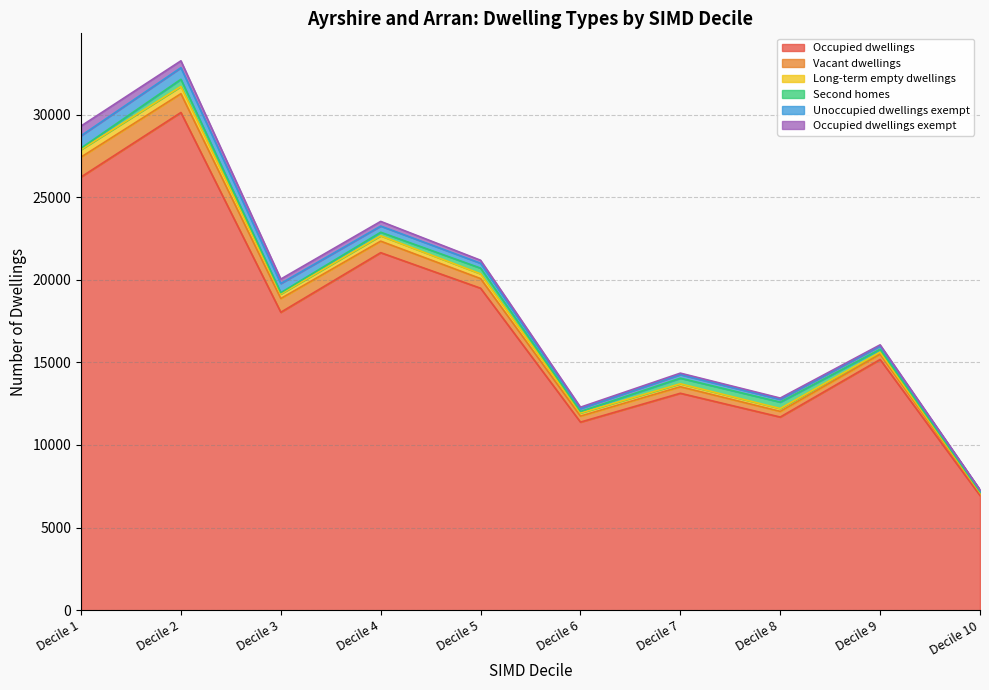

What is the value of the Long-term empty dwellings point at the 1st from the left?

454